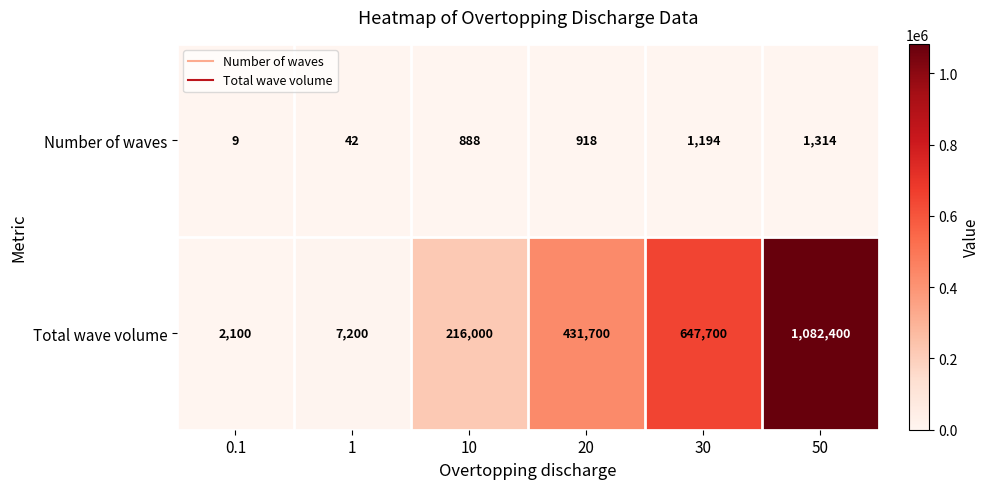

What is the smallest value displayed?

9